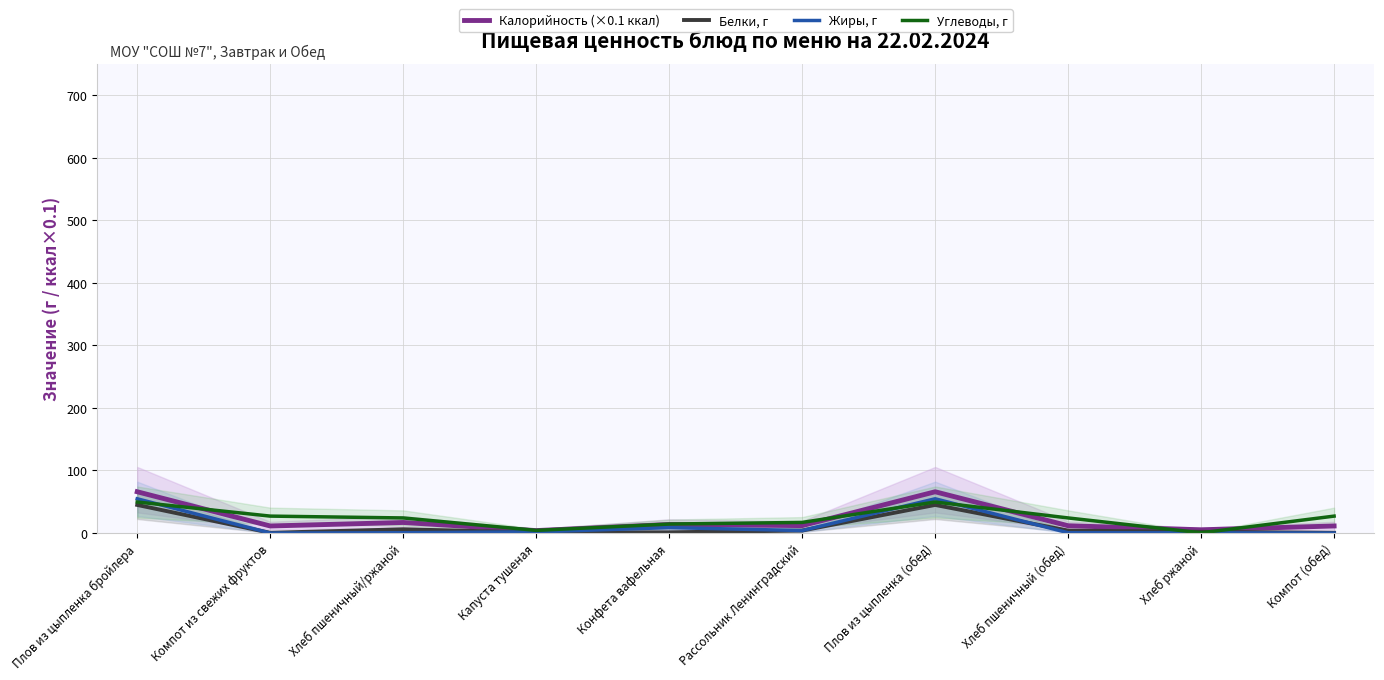

The Калорийность (×0.1 ккал) series shows 66.0 at Плов из цыпленка (обед). True or false?

True